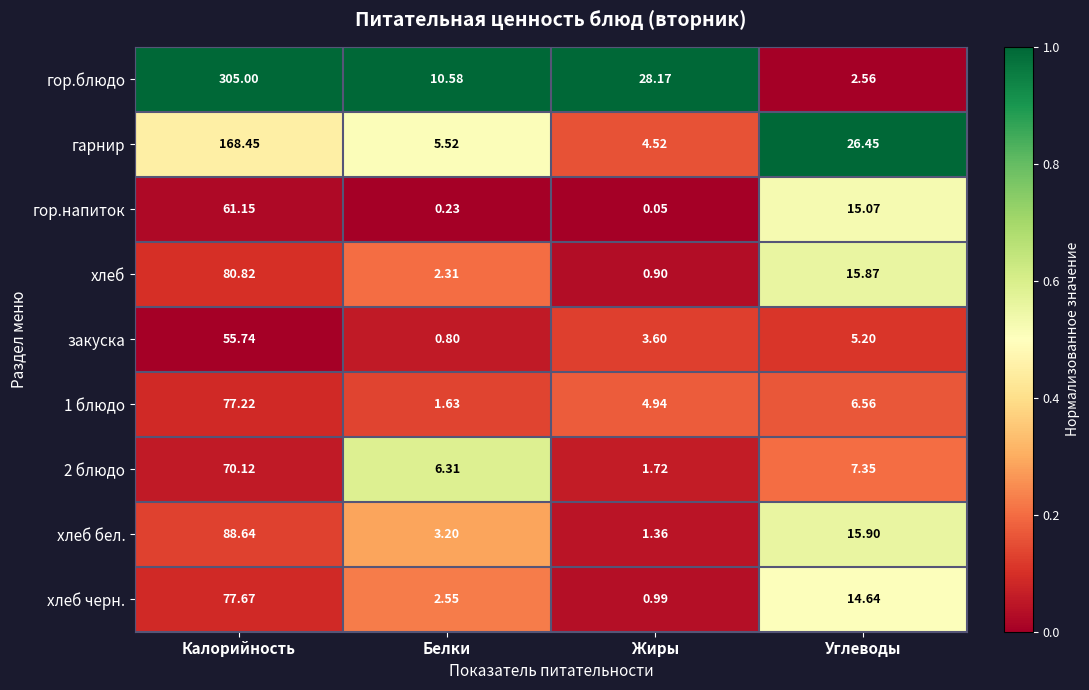

Where is хлеб черн. nearest to the value 39?

Углеводы